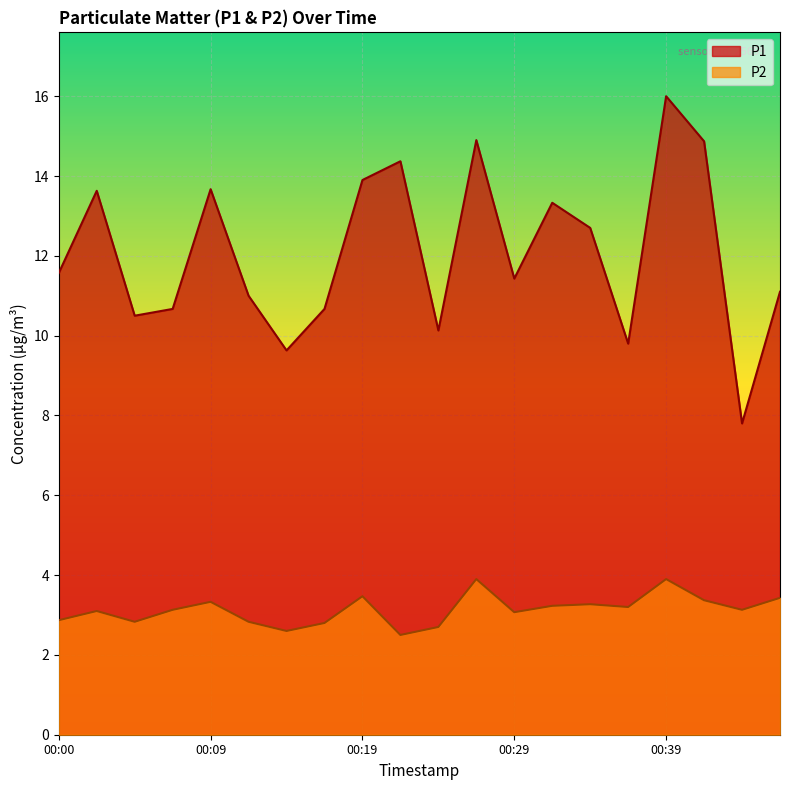

True or false: P1 and P2 cross at least once.

False